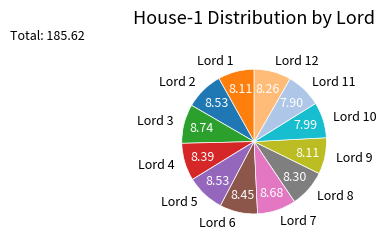

Do Lord 6 and Lord 9 together represent more than half of the pie?

No